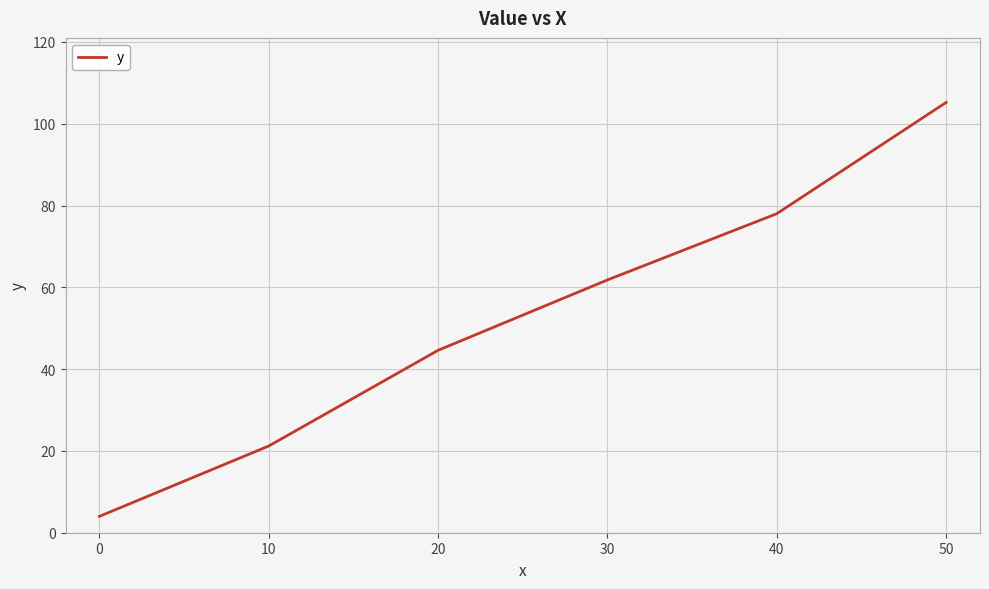

List the labels in order of value, smallest first.

0, 10, 20, 30, 40, 50